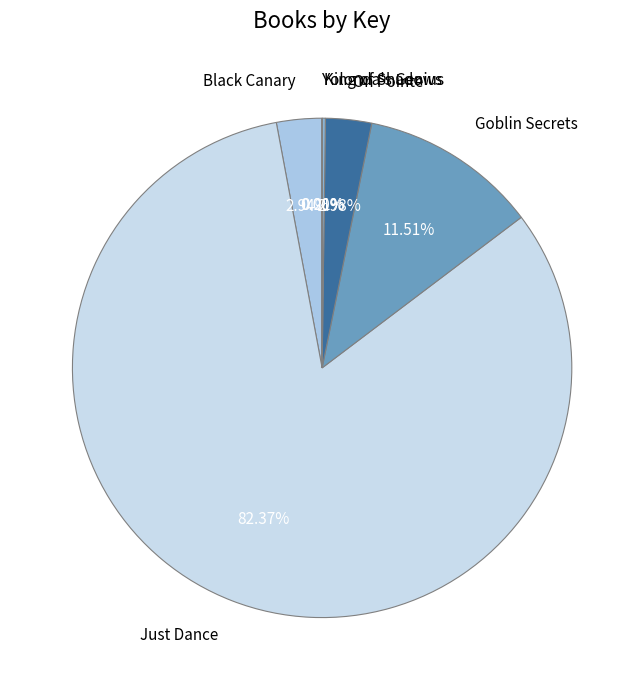

Which category has the biggest portion of the pie?

Just Dance